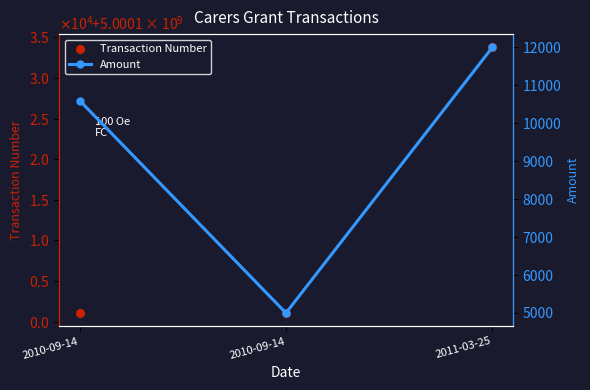

Which series has the widest spread of Y values?

Transaction Number